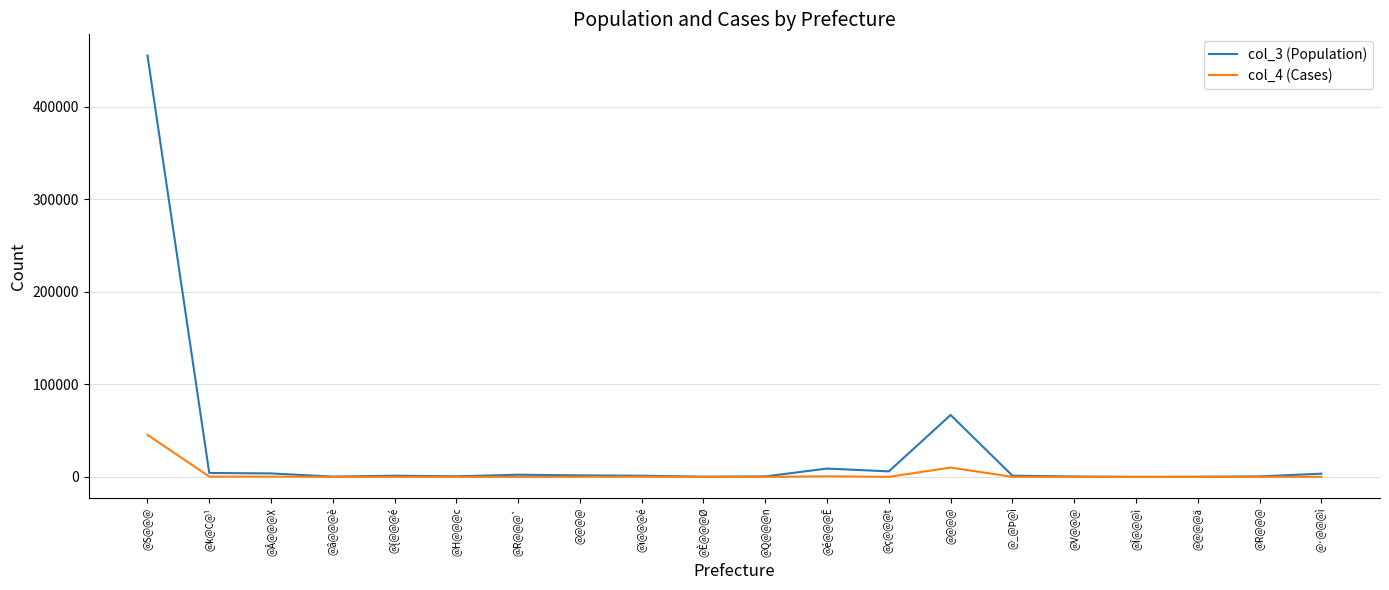

What is the spread (max minus min) of values at @Â@@@X?

3475